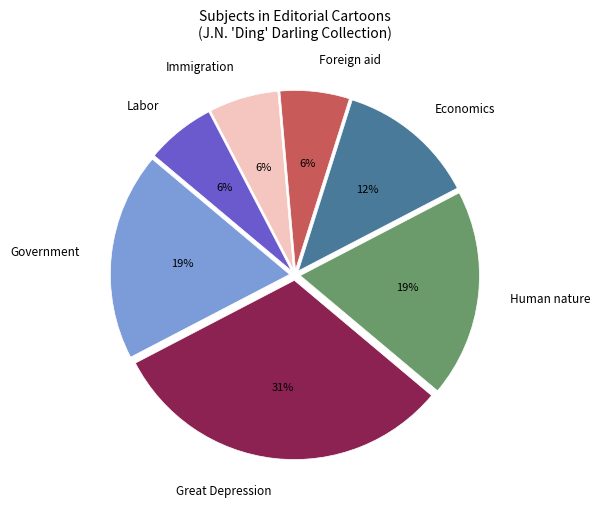

True or false: Great Depression accounts for 1% of the total.

False